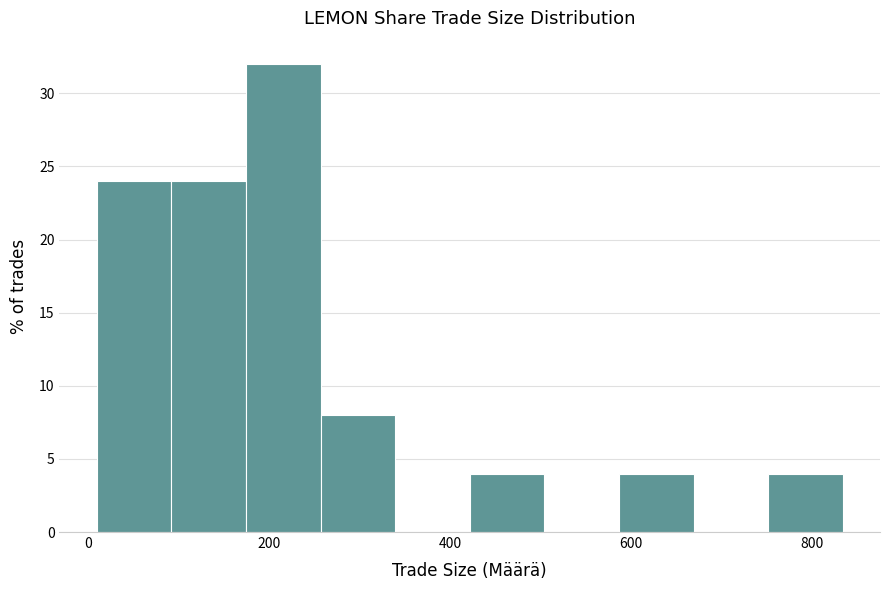

Over which range of the x-axis is the bar tallest?

180 to 260